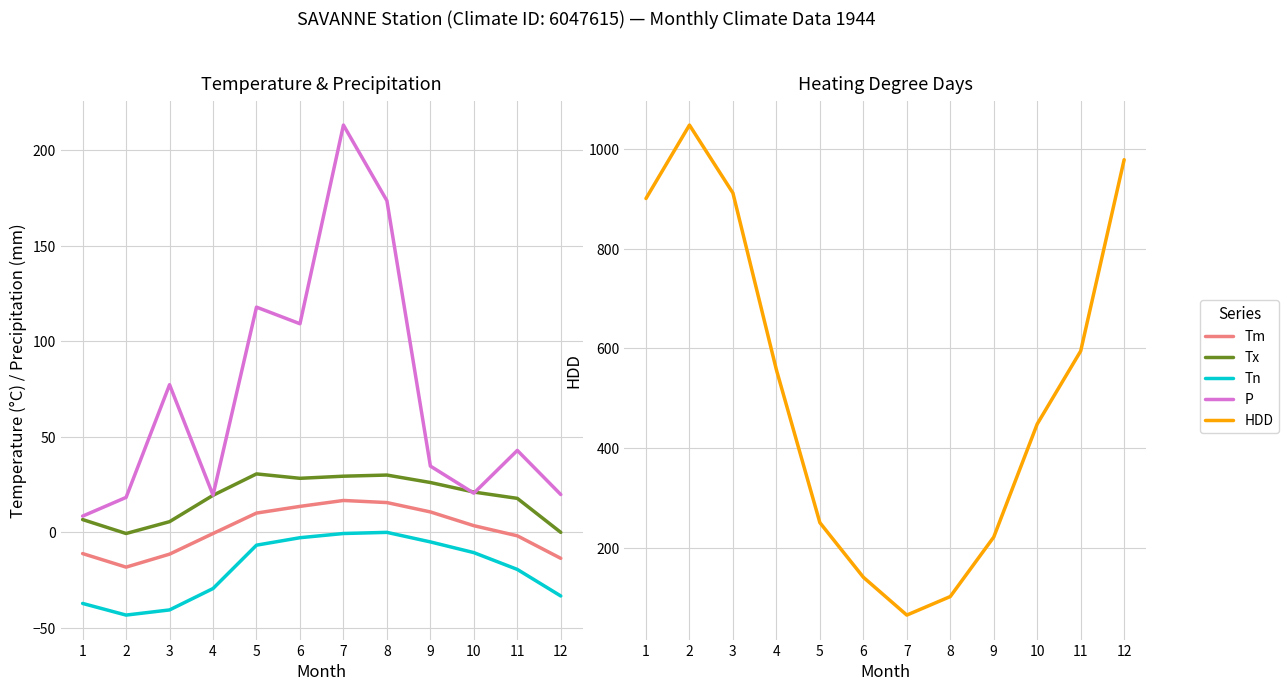

Rank the series at 9 from highest to lowest value.

HDD, P, Tx, Tm, Tn